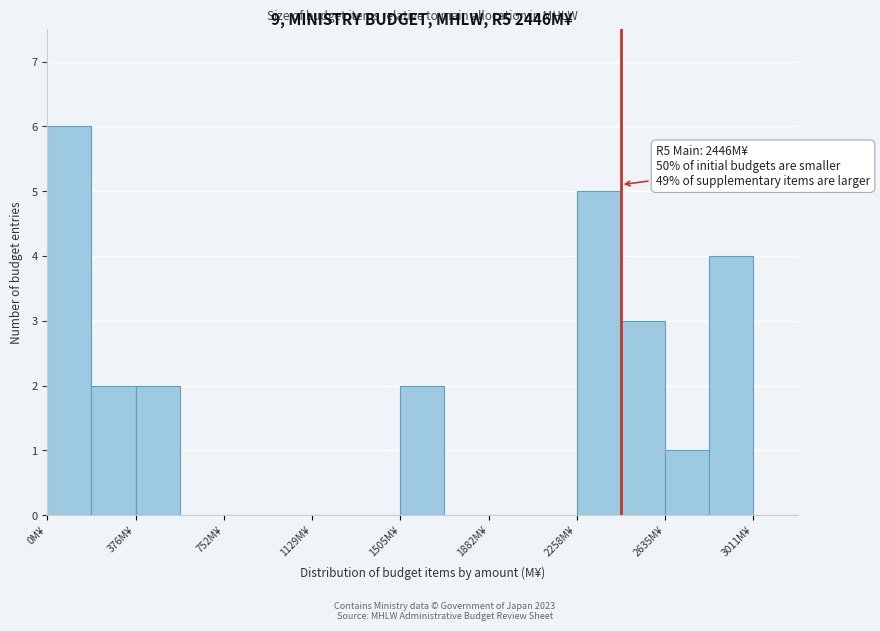

Read against the x-axis, roughly where is the centre of the tallest bar?

100